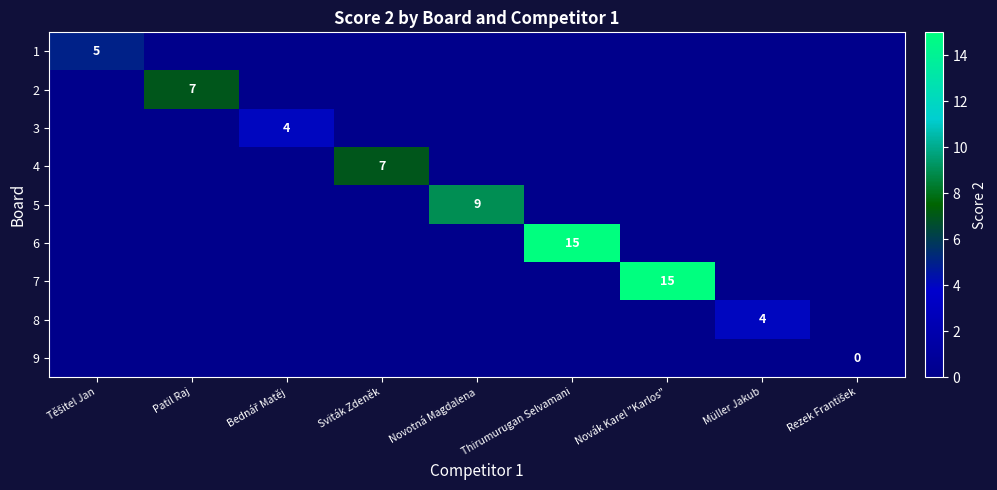

Count the number of categories in the chart.

9